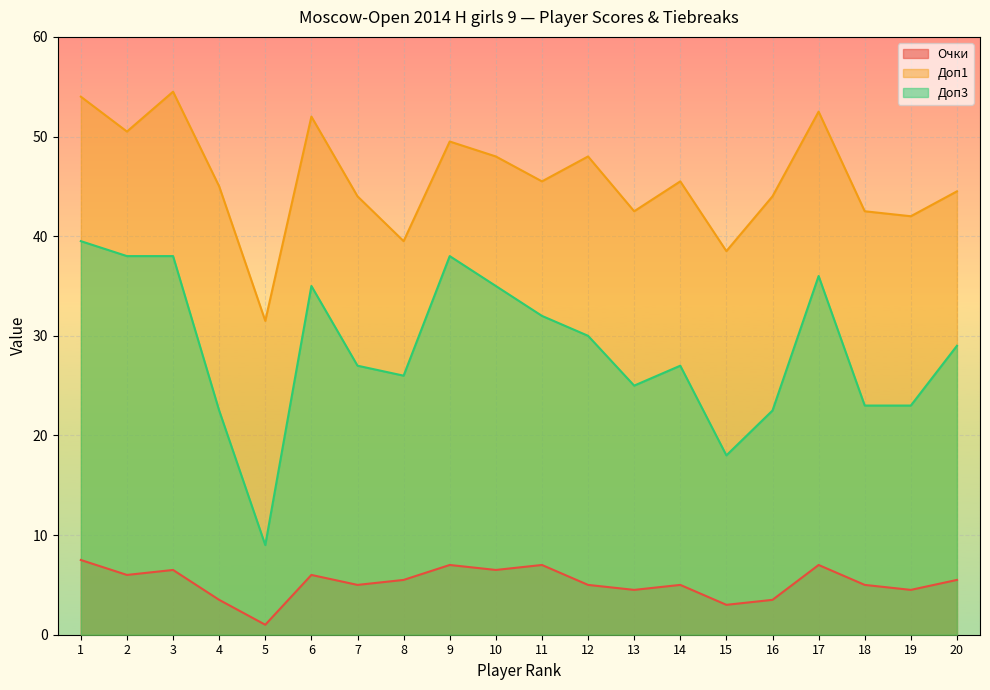

The Очки series shows 11.9 at 11. True or false?

False